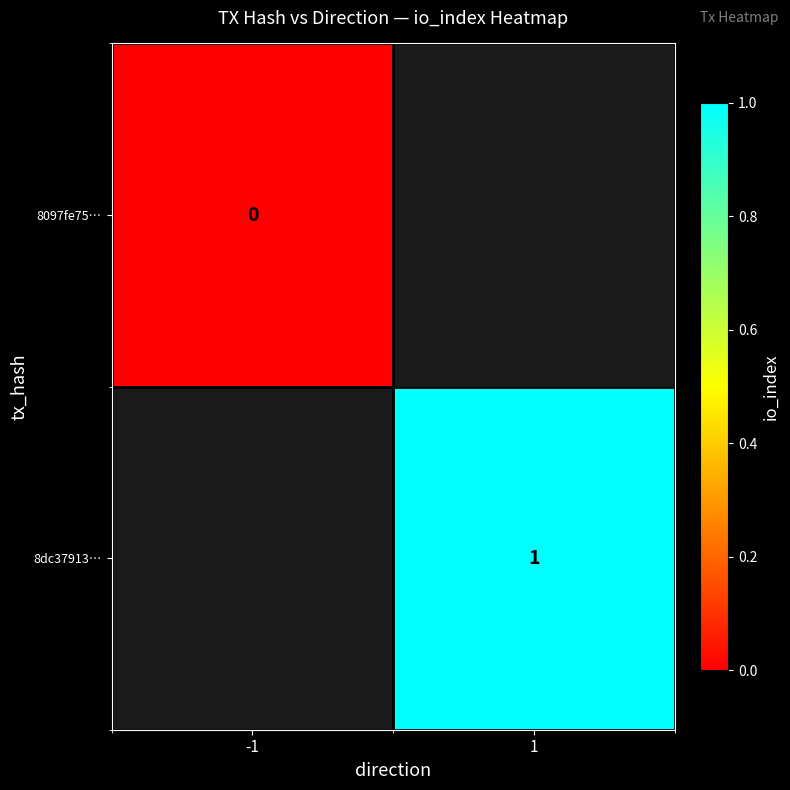

The 8dc37913… series shows 1 at 1. True or false?

True